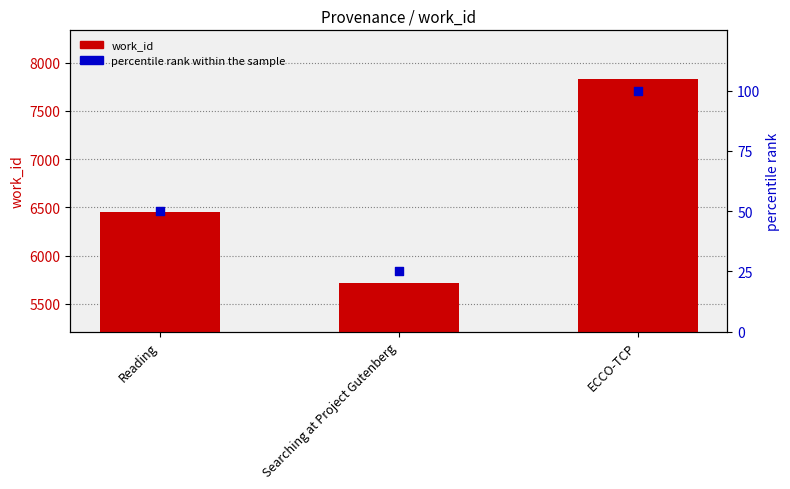

What is the total value across all series at ECCO-TCP?

7935